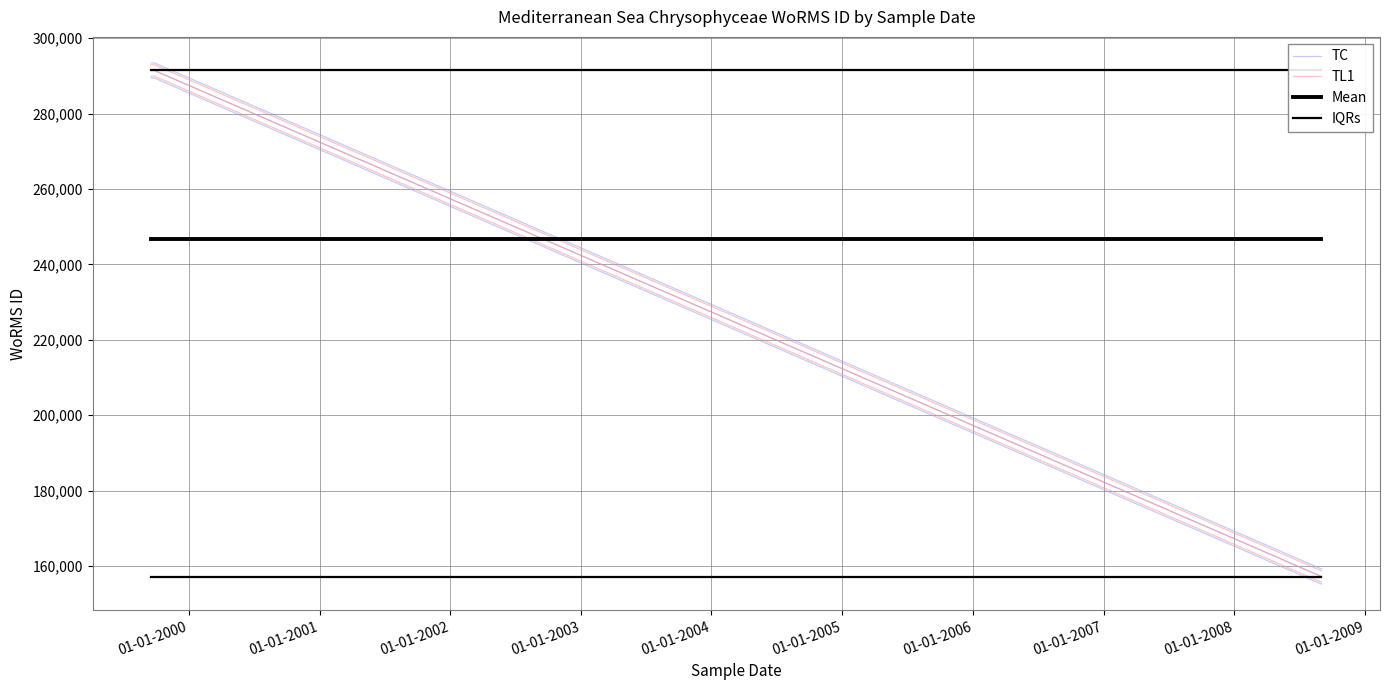

Reading left to right, extract all data points from this chart.

TC: 289417.0	289417.0	155240.0
TL1: 292917.0	292917.0	158740.0
Mean: 246691.3	246691.3	246691.3
IQRs: 291417.0	291417.0	291417.0